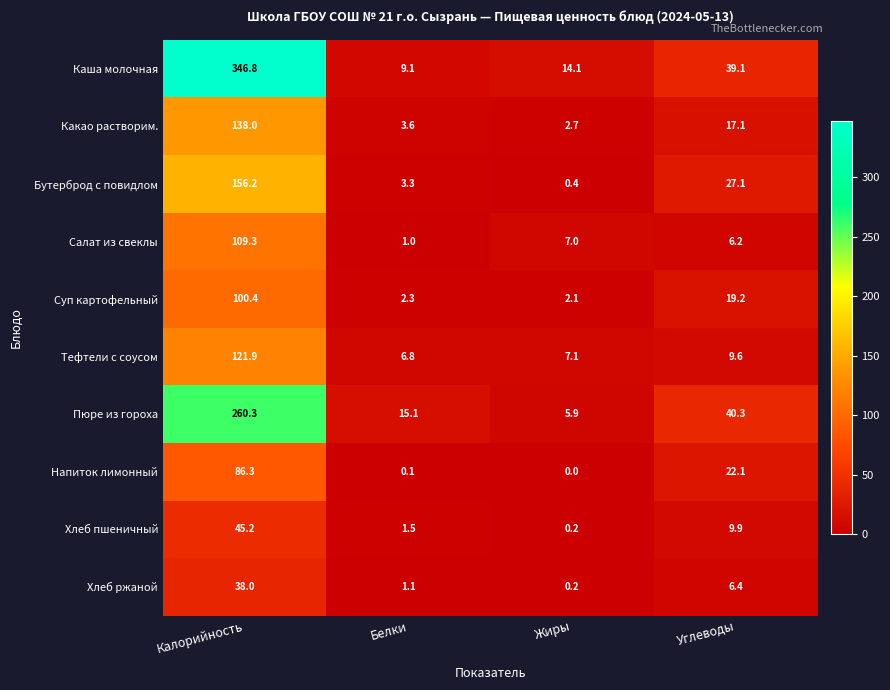

What is the difference between the maximum and minimum values in the Какао растворим. series?

135.3